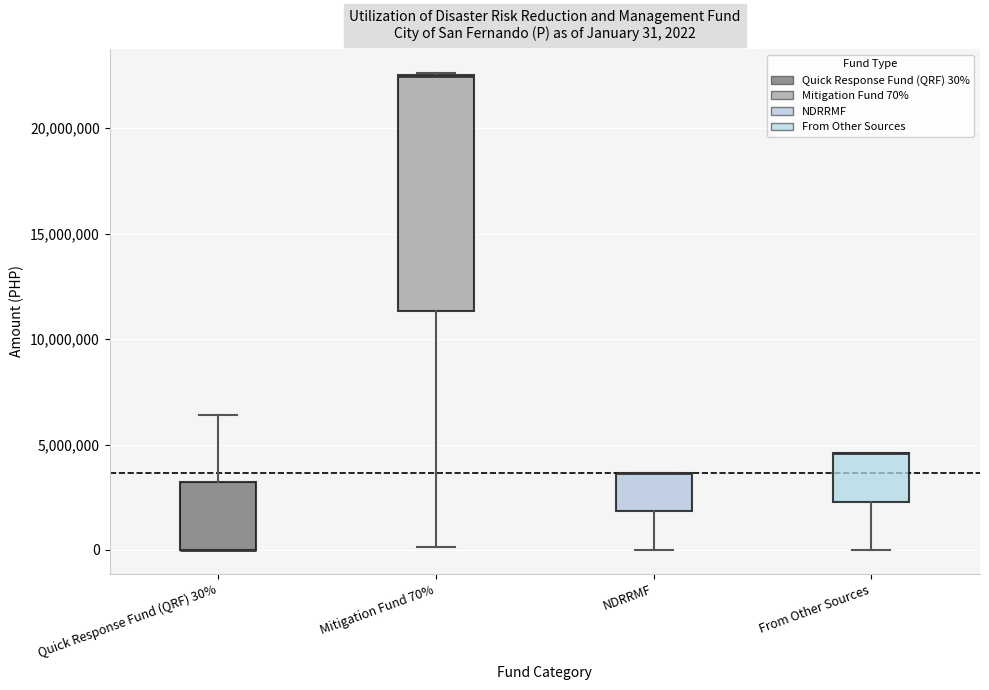

Which box is the tallest, from its lower edge to its upper edge?

Mitigation Fund 70%